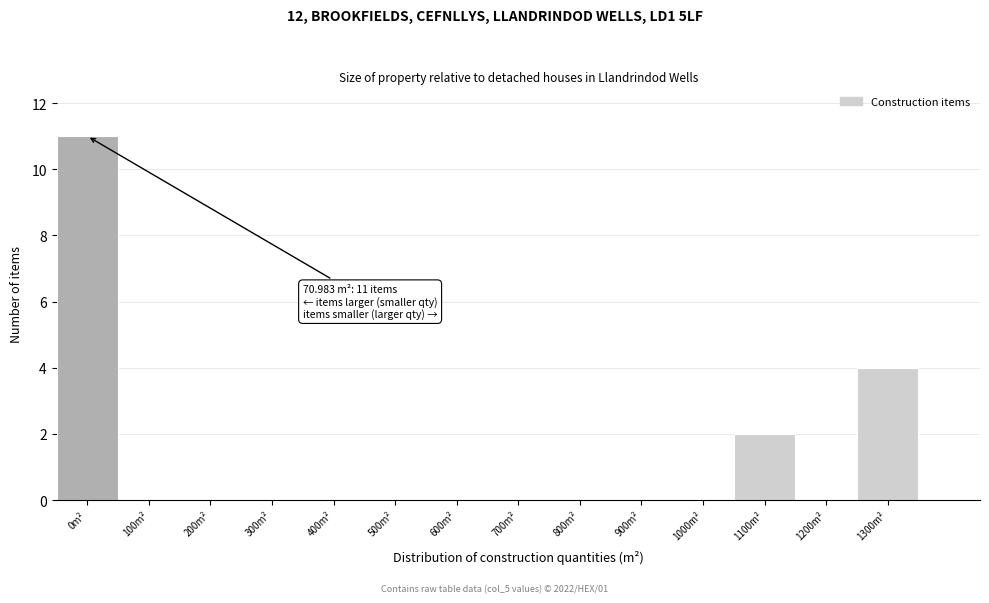

Reading right to left, what are all the values shown in this chart?

1300m²=4	1200m²=0	1100m²=2	1000m²=0	900m²=0	800m²=0	700m²=0	600m²=0	500m²=0	400m²=0	300m²=0	200m²=0	100m²=0	0m²=11